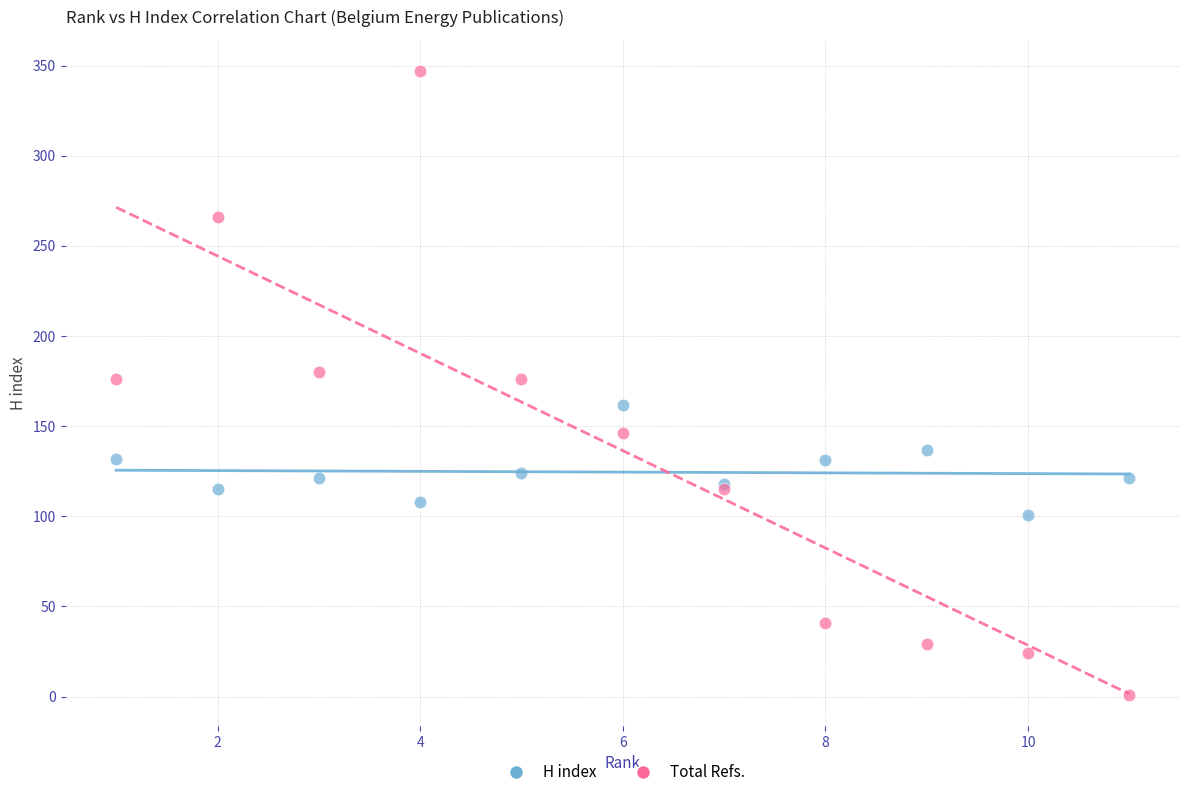

Which series has the largest Y range (max minus min)?

Total Refs.